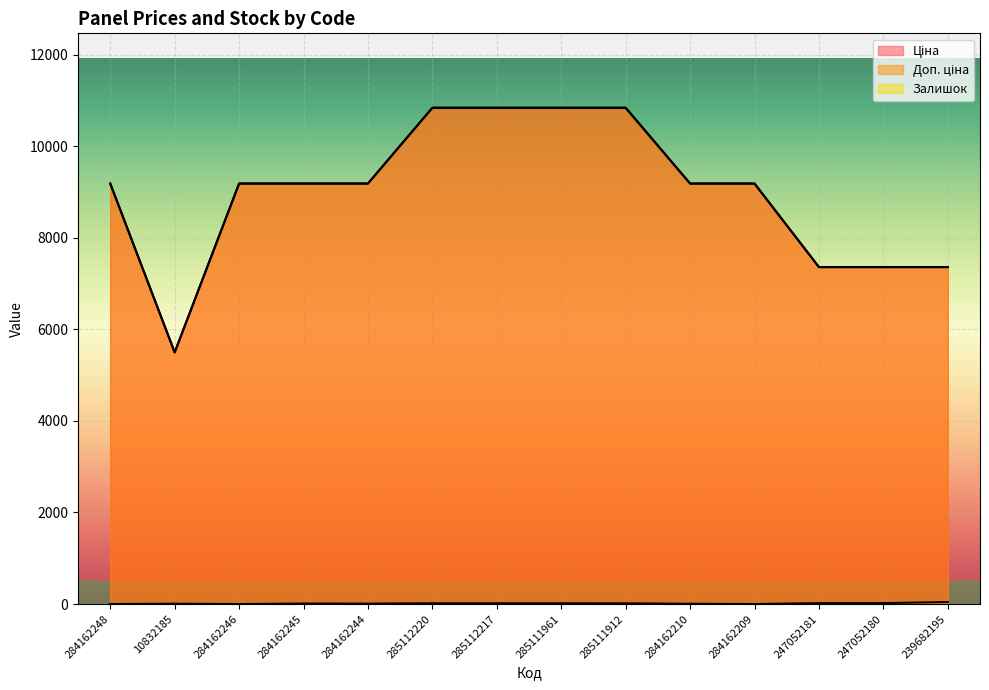

What is the difference between the maximum and minimum values in the Залишок series?

43.0